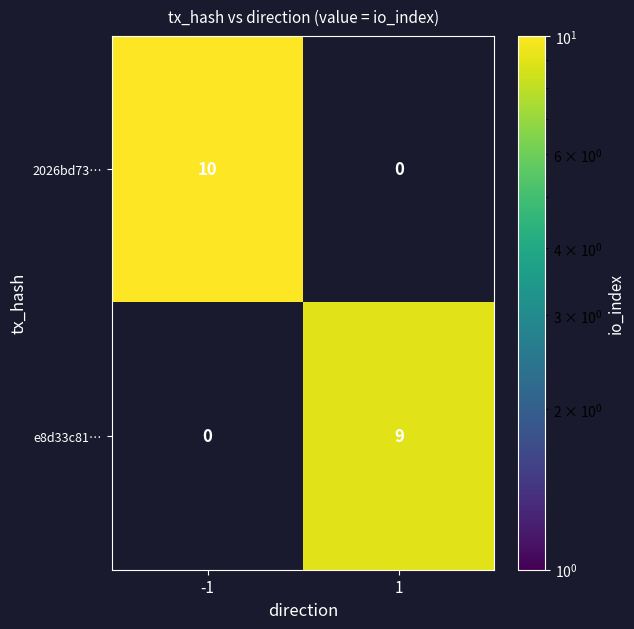

Is the value of 2026bd73… at -1 greater than the value of e8d33c81… at 1?

Yes